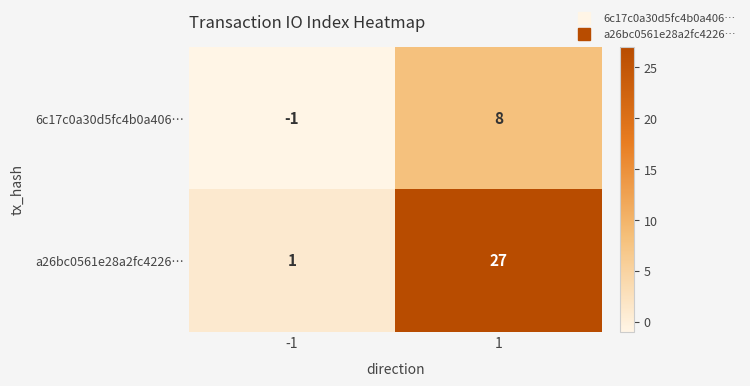

What is the total value across all series at 1?

35